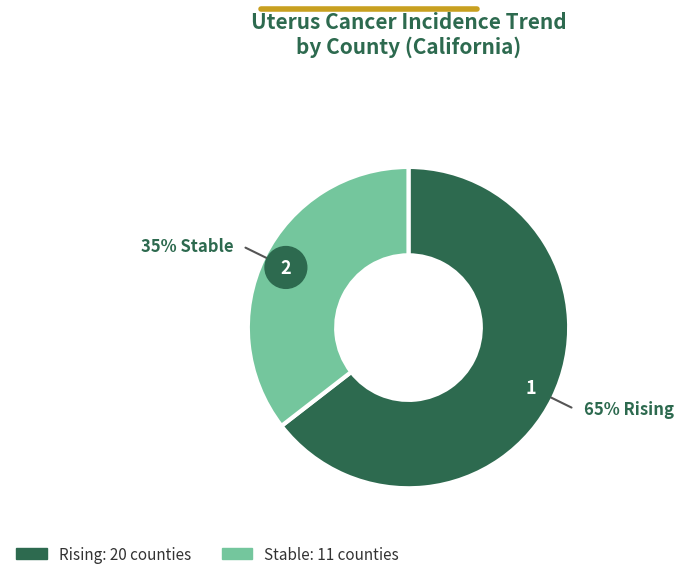

Which category accounts for the majority?

rising